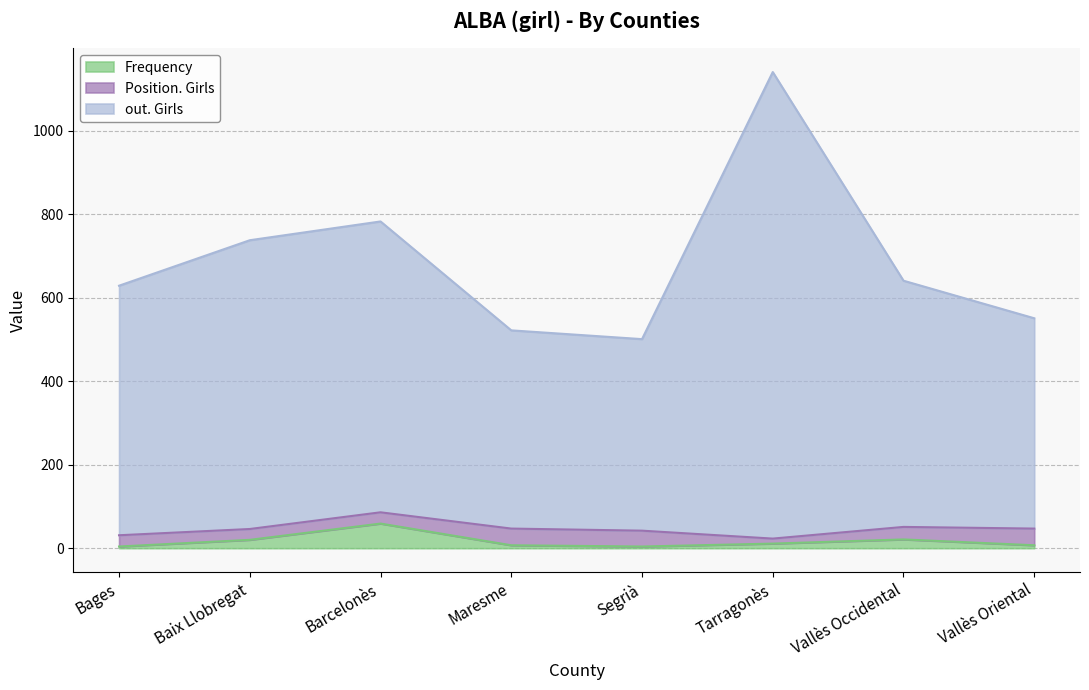

Which has a higher value, Vallès Occidental or Barcelonès?

Barcelonès